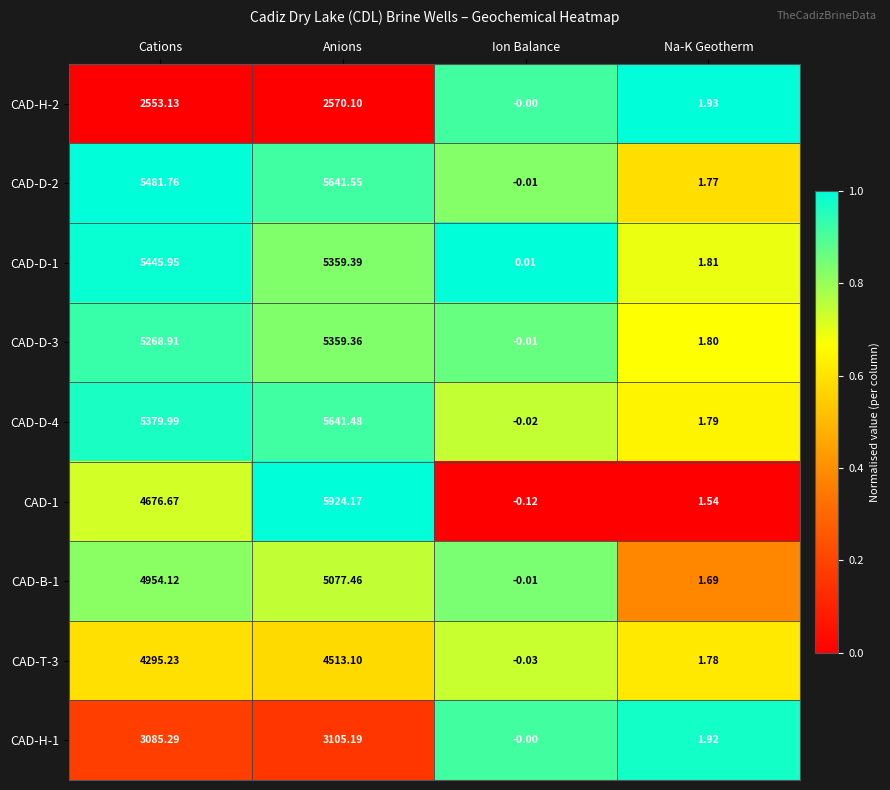

At which label is CAD-H-2 closest to 1285?

Cations